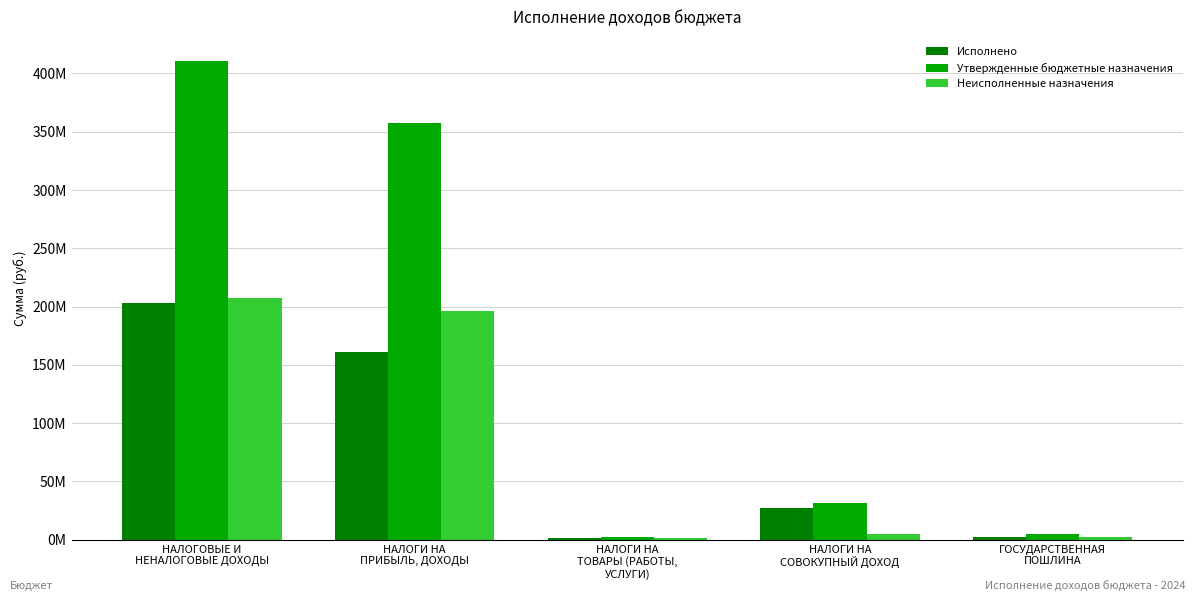

What is the difference between the maximum and second lowest values in the Неисполненные назначения series?

205185499.5